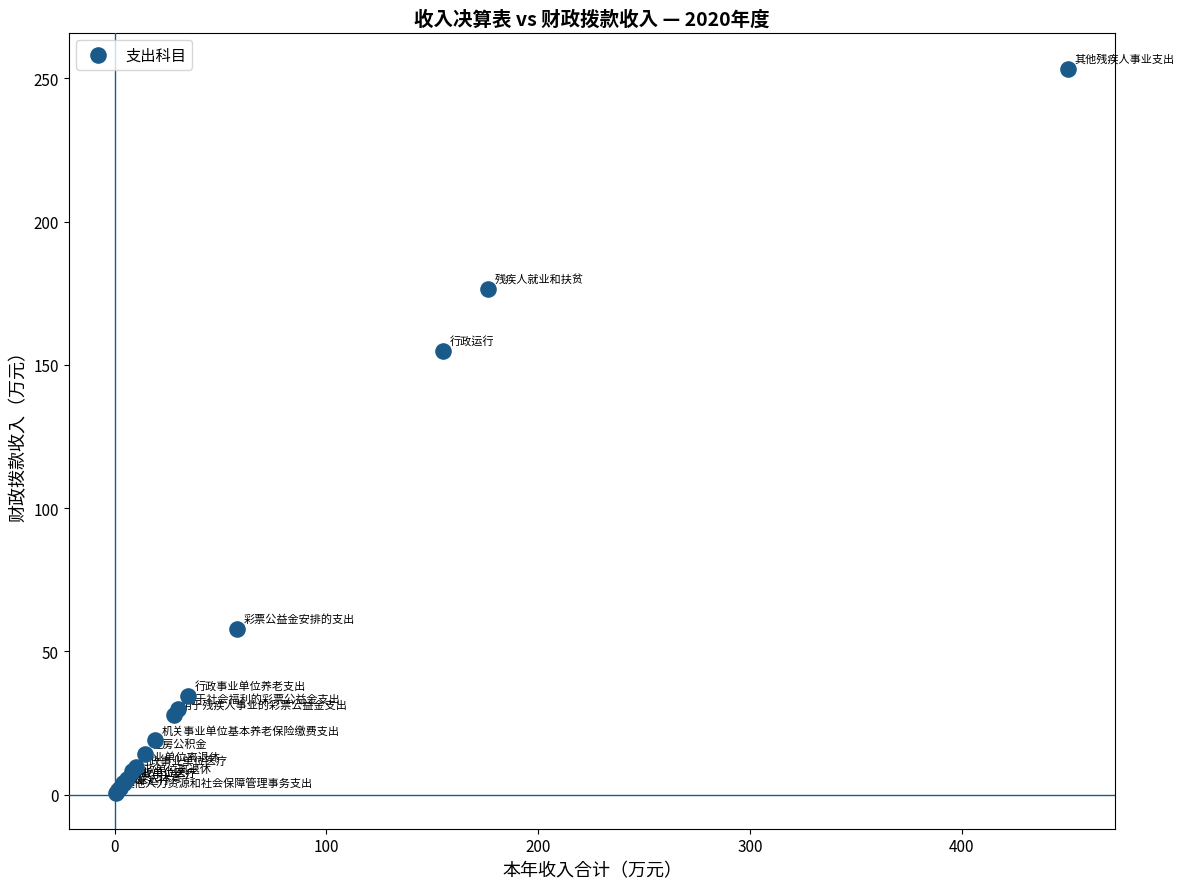

What Y value in the scatter plot is closest to 127?

155.0